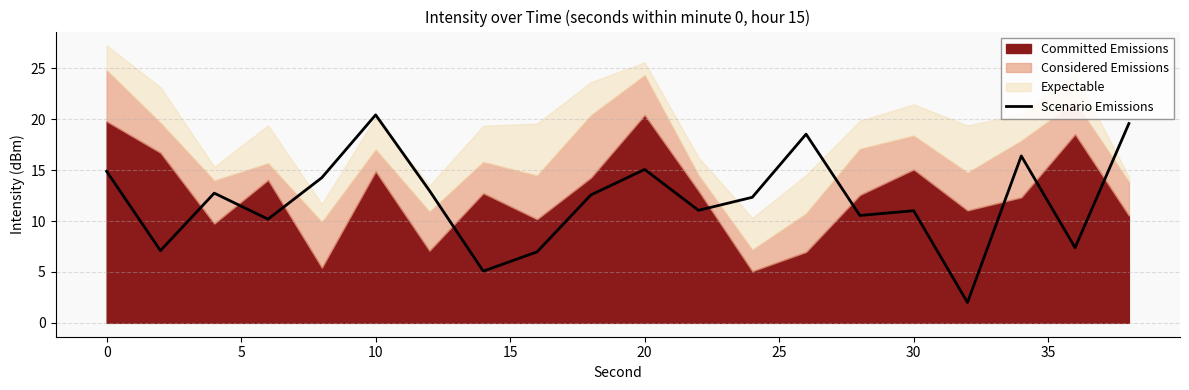

Is it true that Scenario Emissions equals 7.9 at 0?

False